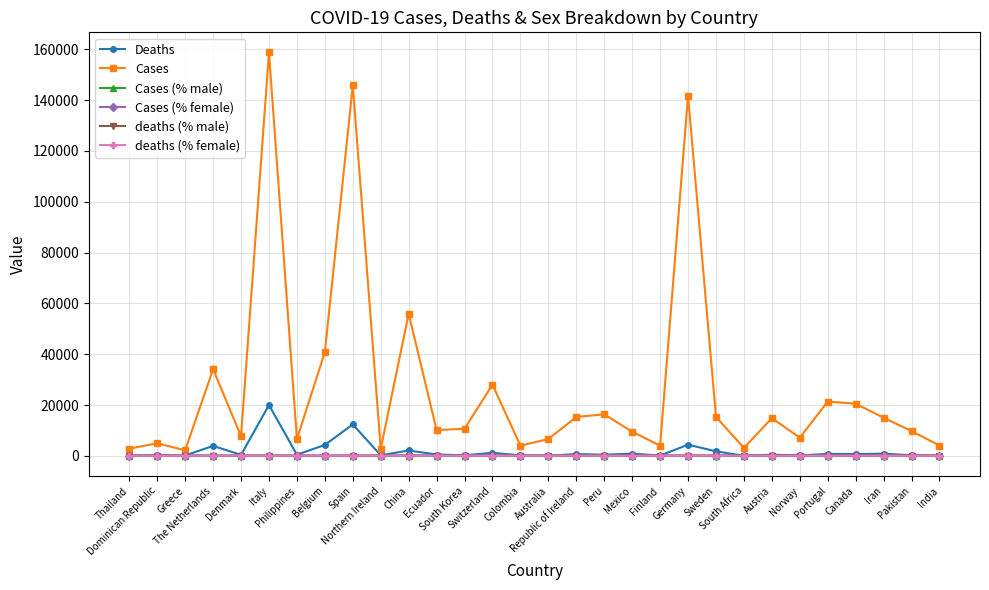

True or false: deaths (% female) has more than 2 points higher than both neighbors.

True